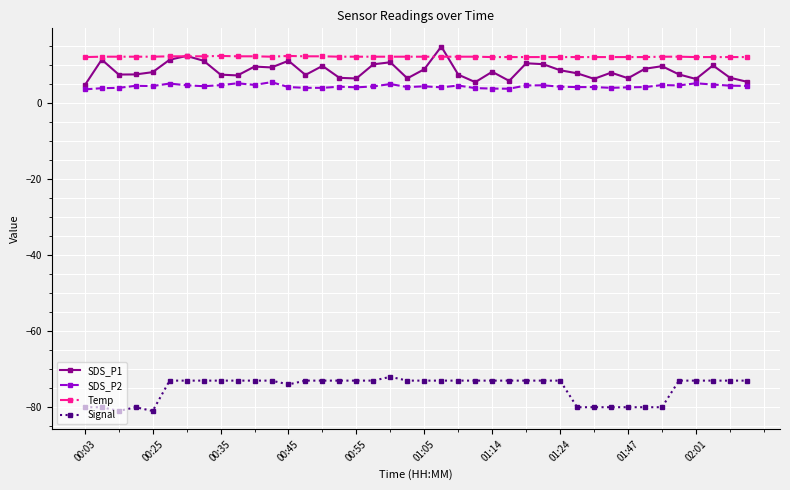

What is the sum of all Temp values?

491.6